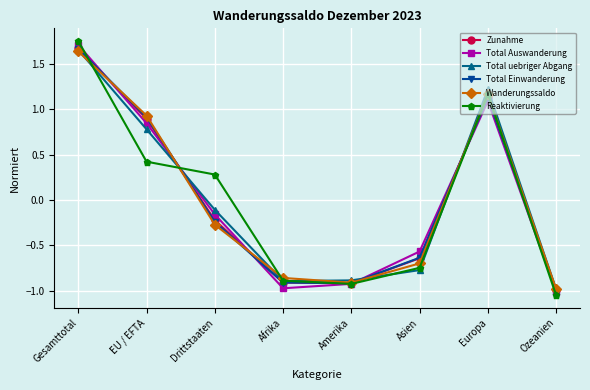

Which series changed the most between Drittstaaten and Amerika?

Reaktivierung